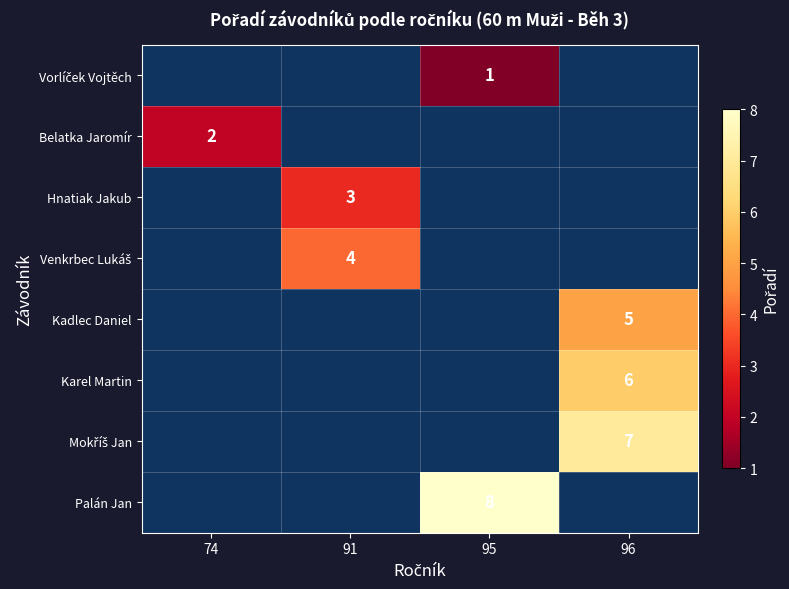

How many distinct data groups are displayed?

8